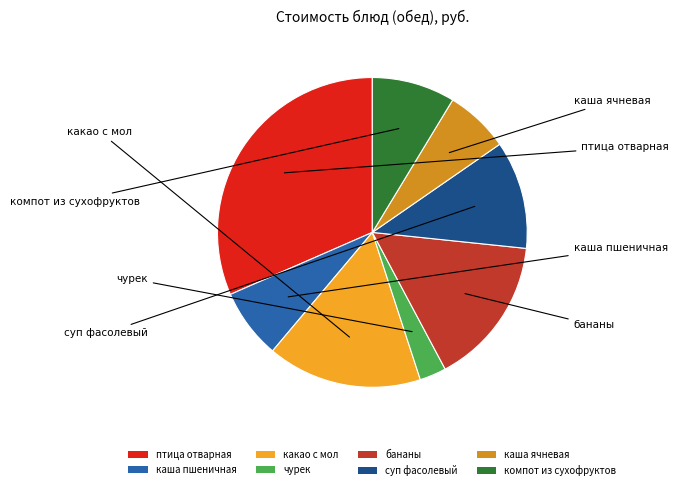

Which slice is the largest?

птица отварная